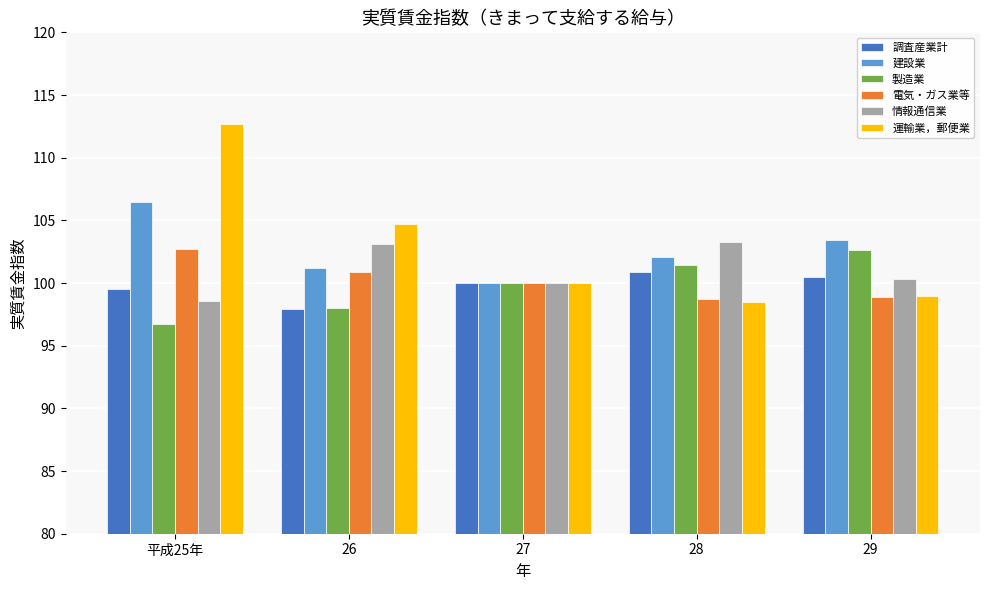

How many data points in 運輸業，郵便業 are less than 100?

2